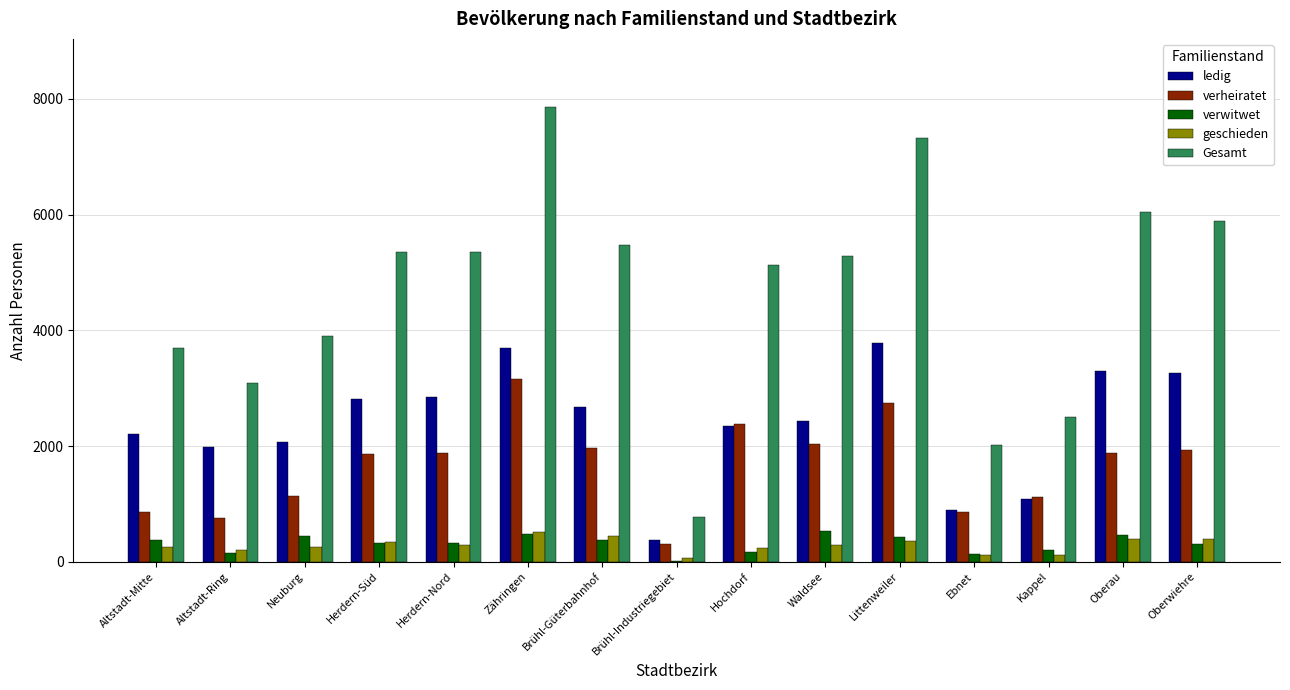

At which category does the chart reach its peak across all series?

Zähringen